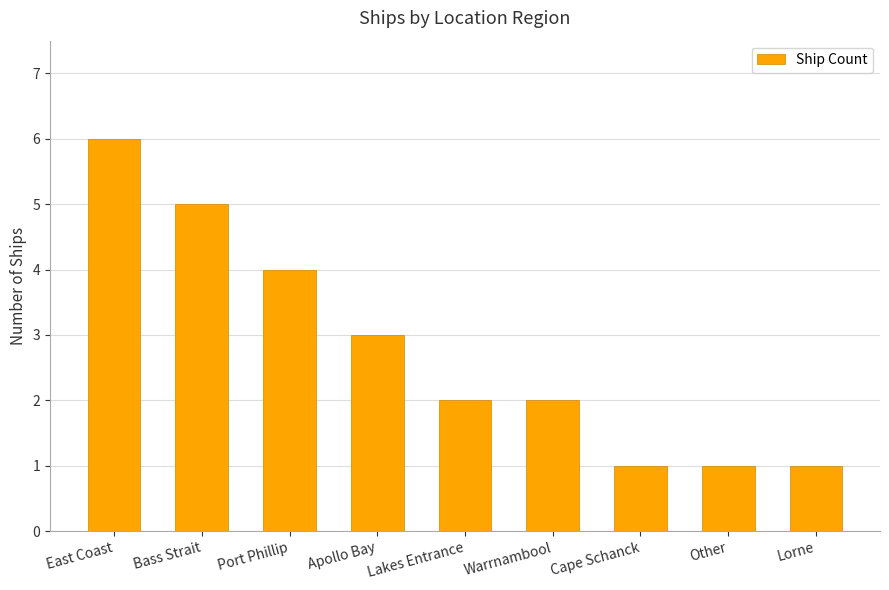

What is the sum of all values?

25